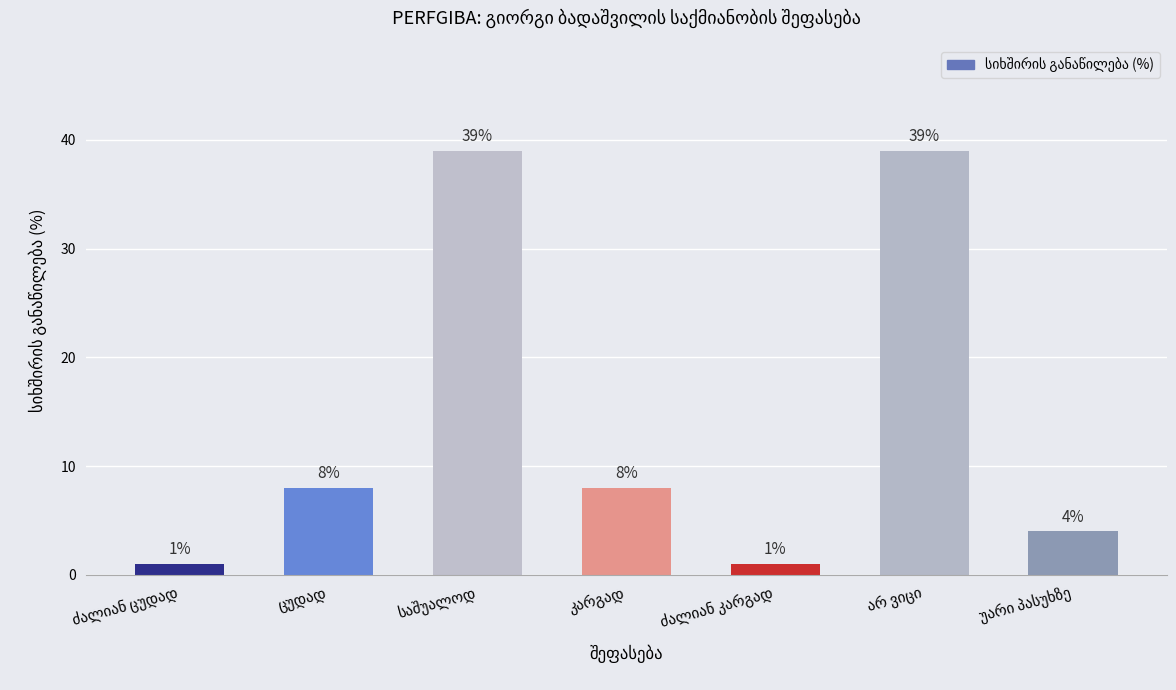

What is the difference between the maximum and minimum values?

38